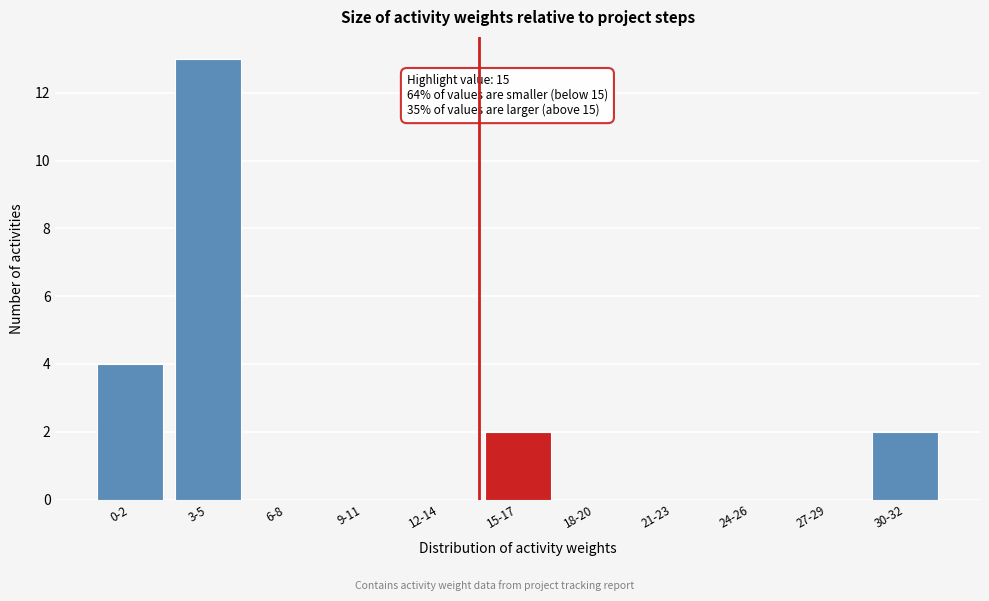

Reading left to right, list all the values displayed in this chart.

0-2=4	3-5=13	6-8=0	9-11=0	12-14=0	15-17=2	18-20=0	21-23=0	24-26=0	27-29=0	30-32=2